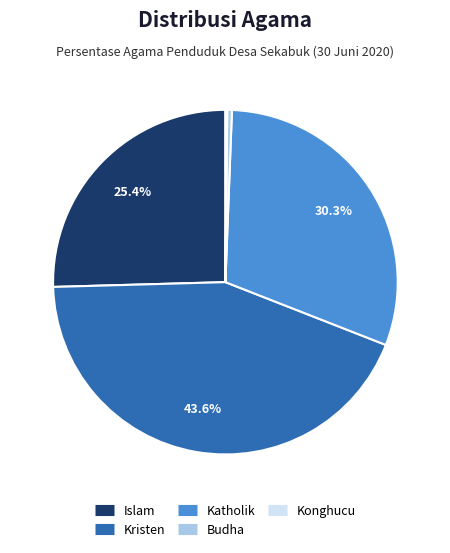

Is there any slice that represents more than half of the pie?

No